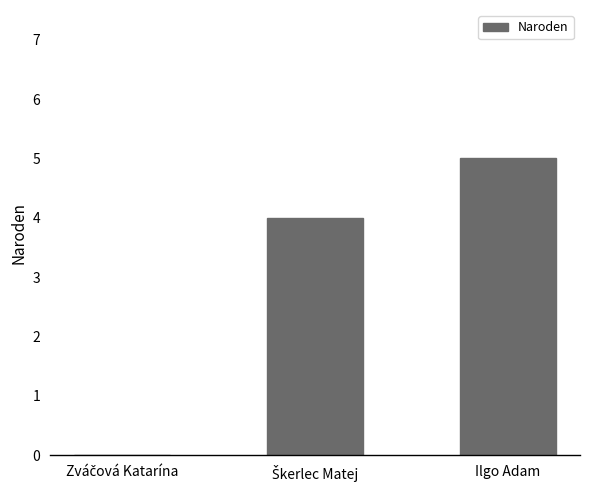

Which category has the highest value across all series?

Ilgo Adam